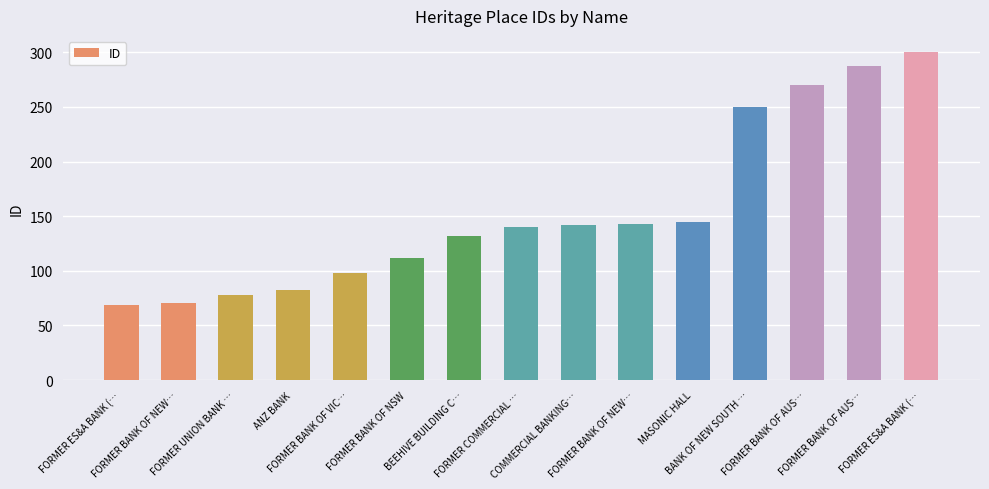

What is the change in value from FORMER BANK OF NSW to BEEHIVE BUILDING C…?

+20